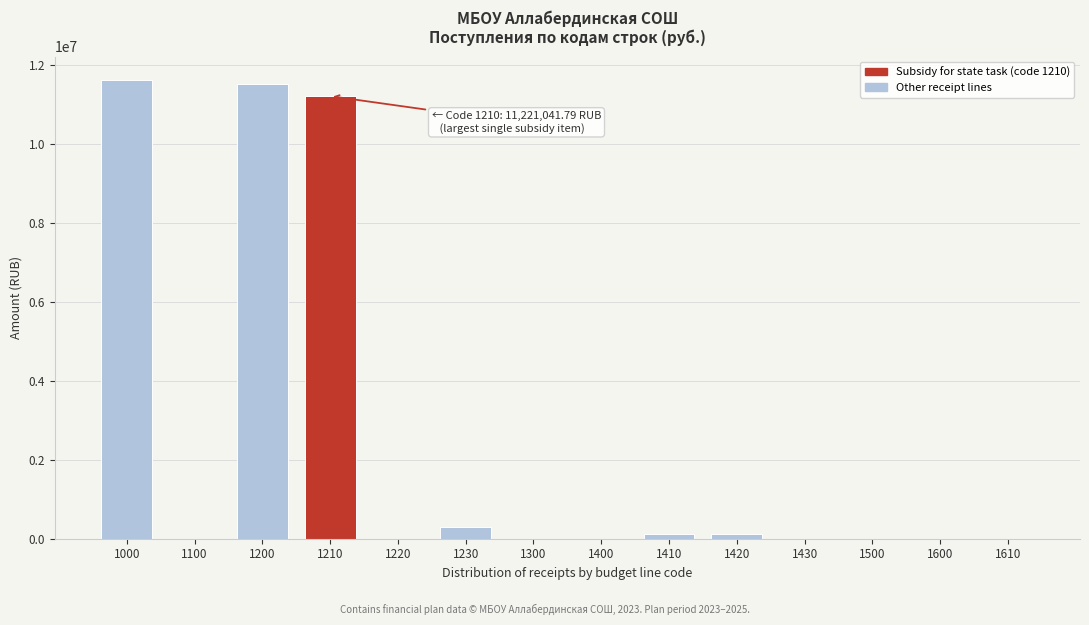

Reading right to left, what are all the values shown in this chart?

1610=0.0	1600=0.0	1500=0.0	1430=0.0	1420=121507.5	1410=121507.5	1400=0.0	1300=0.0	1230=299554.3	1220=0.0	1210=11221041.8	1200=11520596.1	1100=0.0	1000=11642103.6